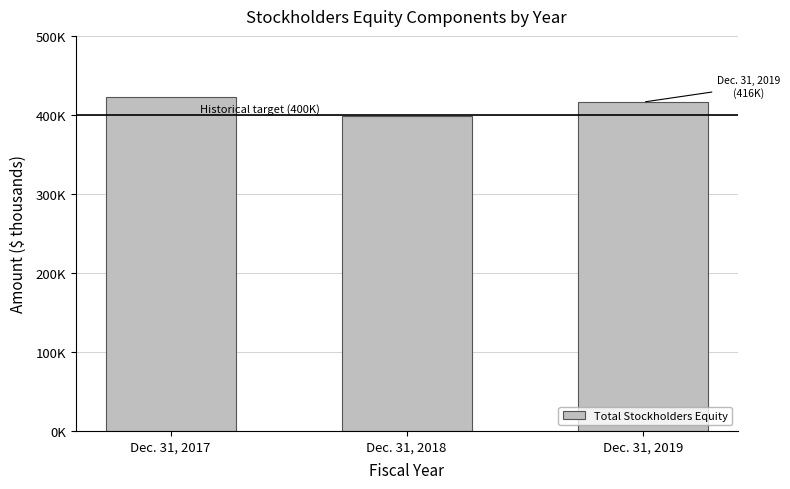

Are the bars horizontal?

No